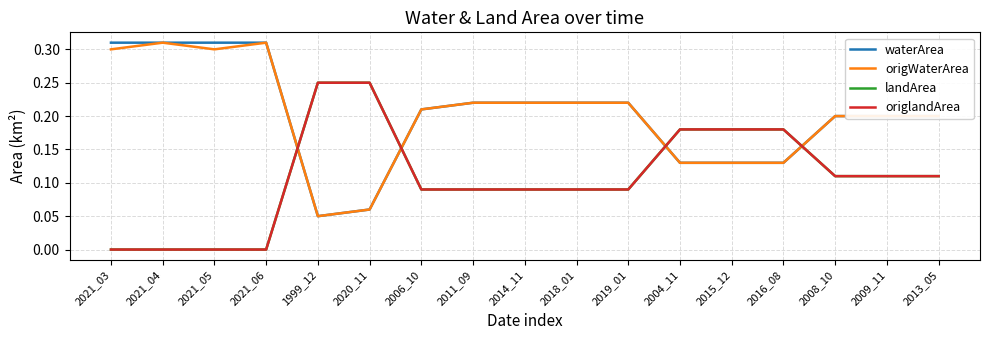

What is the average value of the origWaterArea series?

0.2